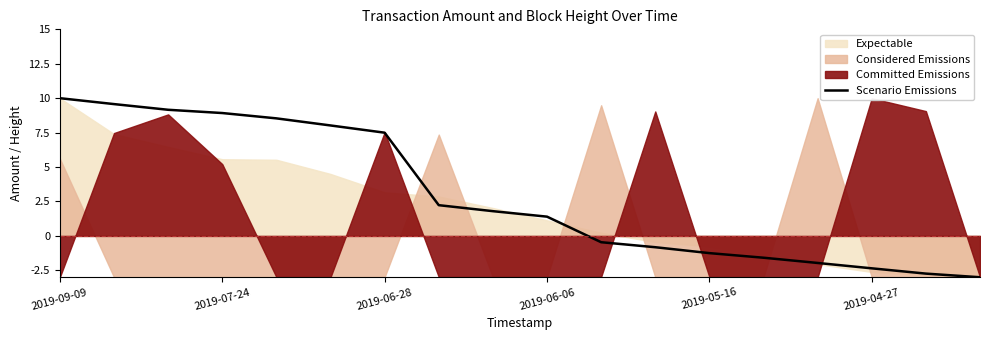

What position from the right is 7?

11